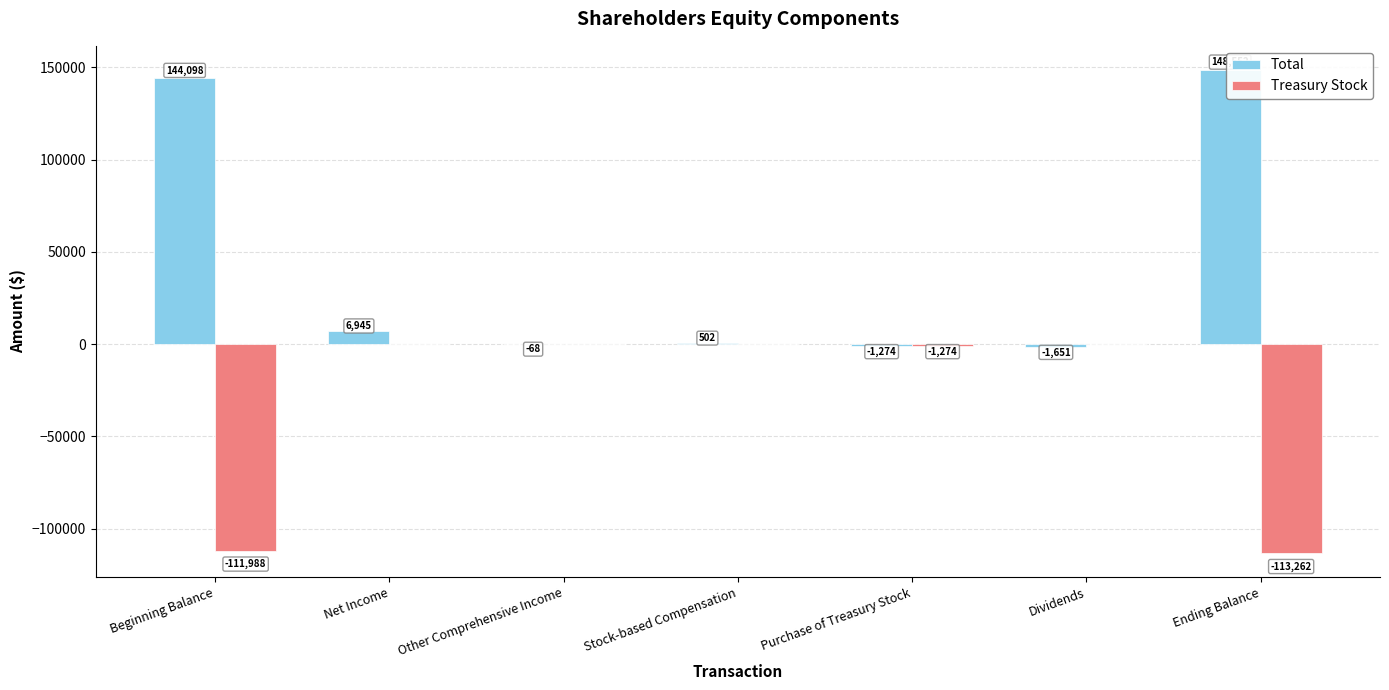

At which category is the sum across all series the highest?

Ending Balance